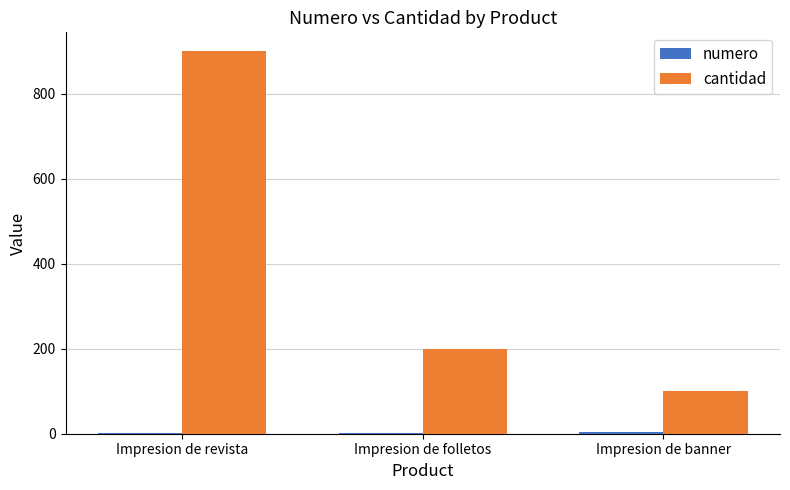

Does the chart contain stacked bars?

No